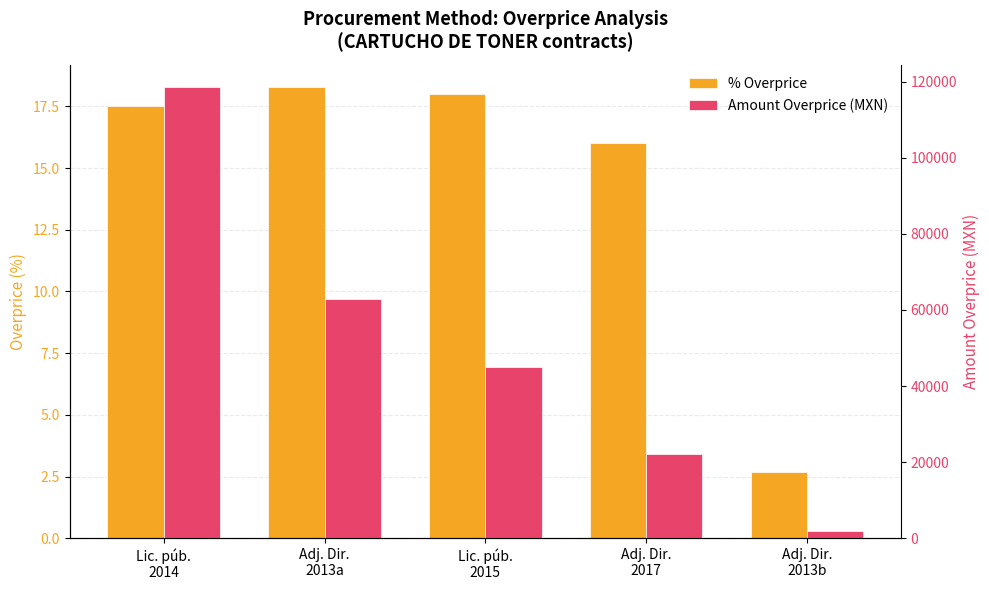

The value of Amount Overprice (MXN) at Lic. púb.
2014 is 77596.1. True or false?

False